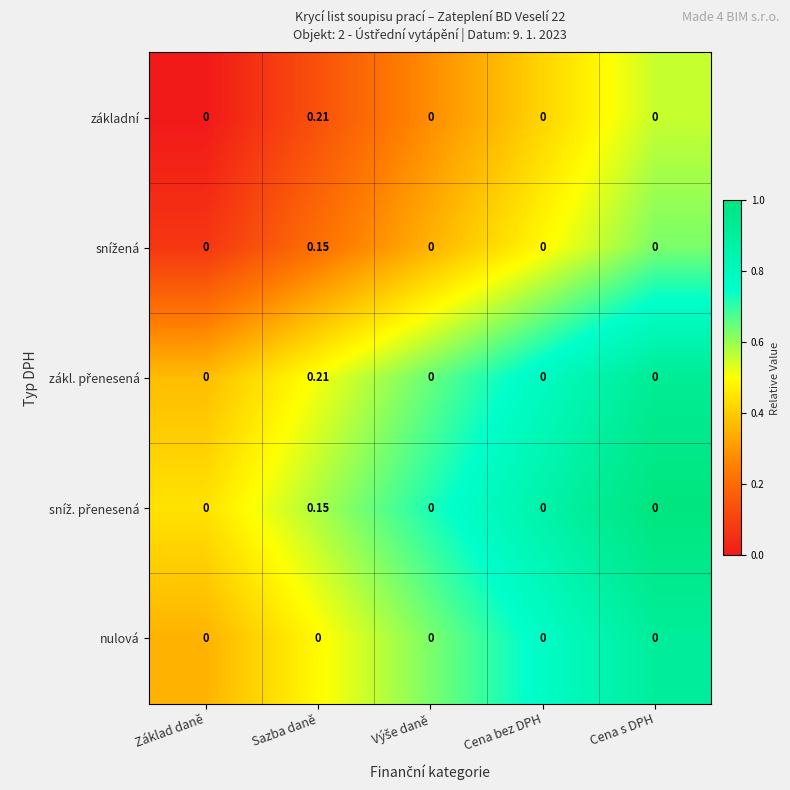

Which category has the highest value in the základní series?

Sazba daně